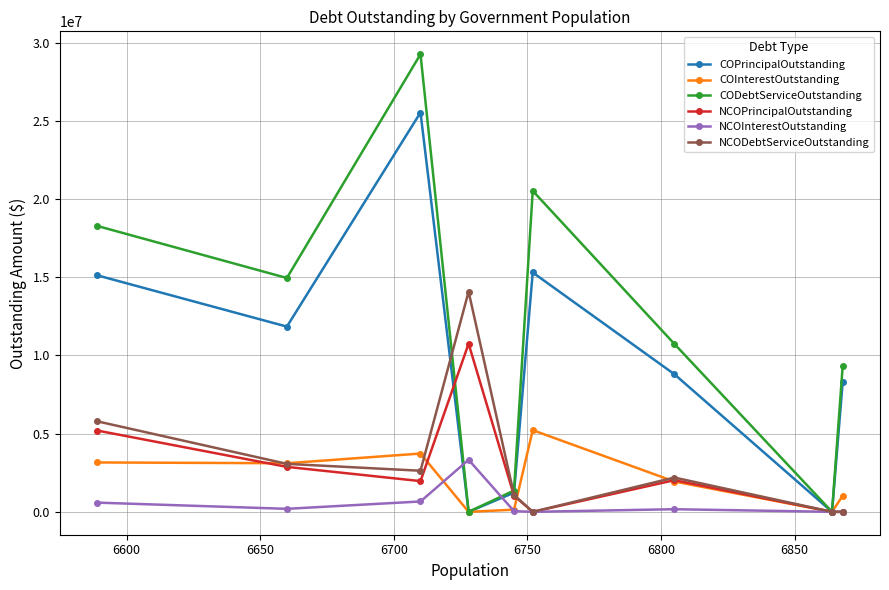

How many interior local valleys does the CODebtServiceOutstanding series have?

3